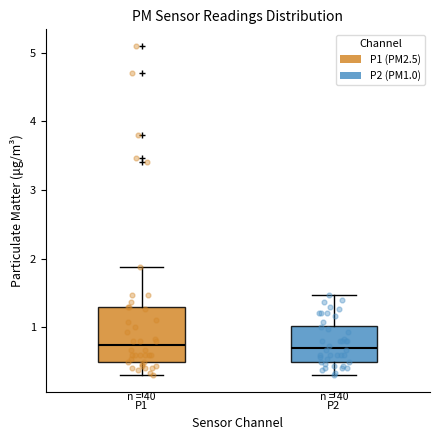

Reading left to right, read every box against the y-axis: the position of its median line, the range the box covers, and the ends of its whiskers. The values are not printed on the chart, so give them approximately, as read against the axis.

P1: median 0.7, box 0.5 to 1.3, whiskers 0.3 to 1.9
P2: median 0.7, box 0.5 to 1.0, whiskers 0.3 to 1.5